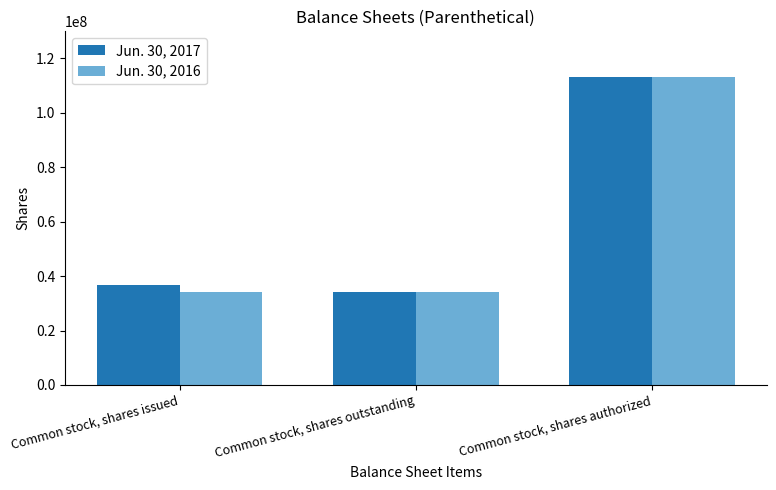

True or false: Jun. 30, 2017 has a value of 34156000 at Common stock, shares outstanding.

True